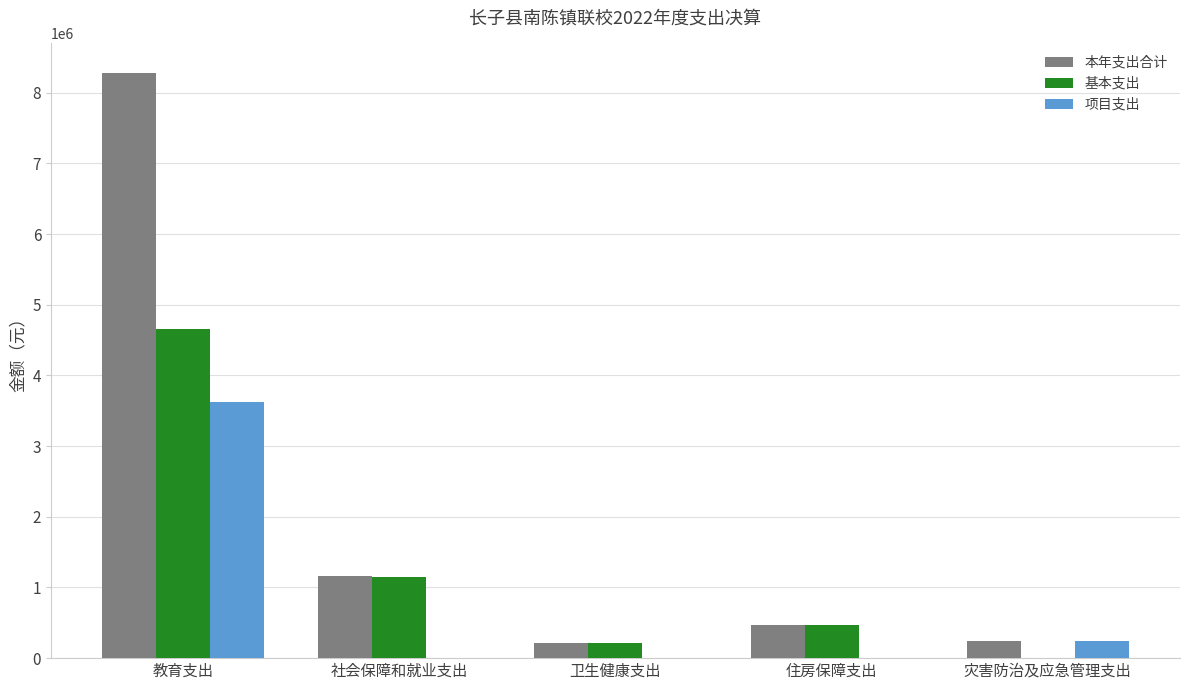

Is it true that 本年支出合计 equals 241110.0 at 灾害防治及应急管理支出?

True